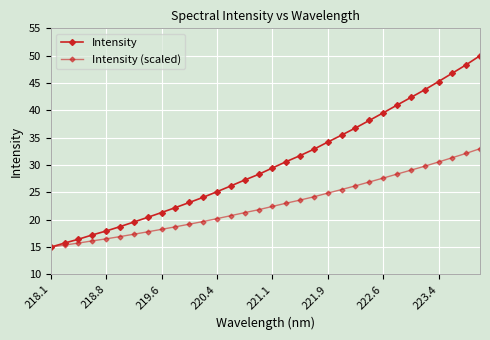

How many categories are shown in the chart?

32